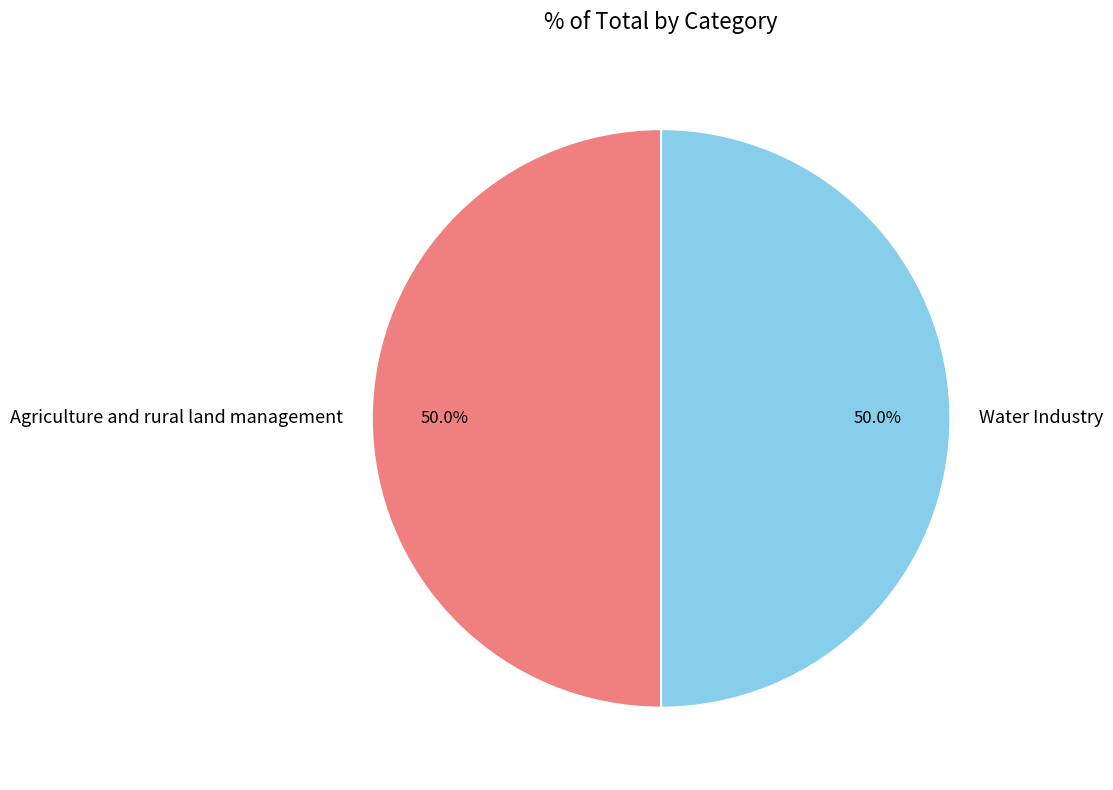

Is the sum of Water Industry and Agriculture and rural land management greater than half?

Yes